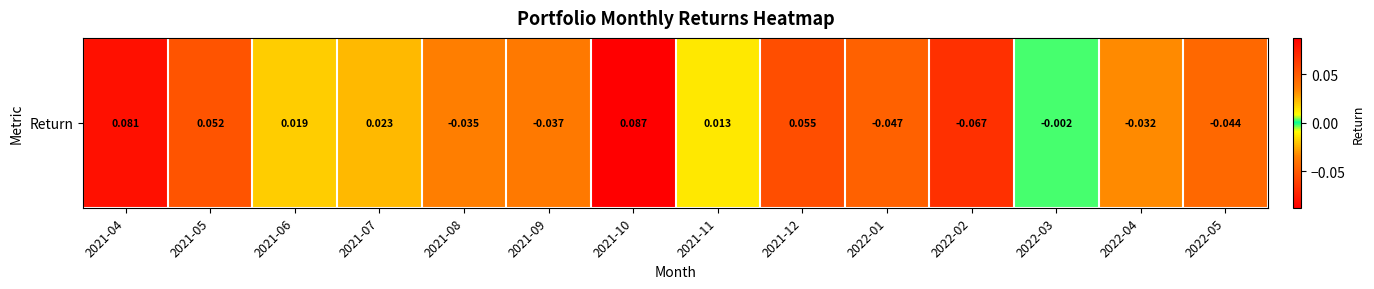

What is the difference between the maximum and minimum values?

0.2